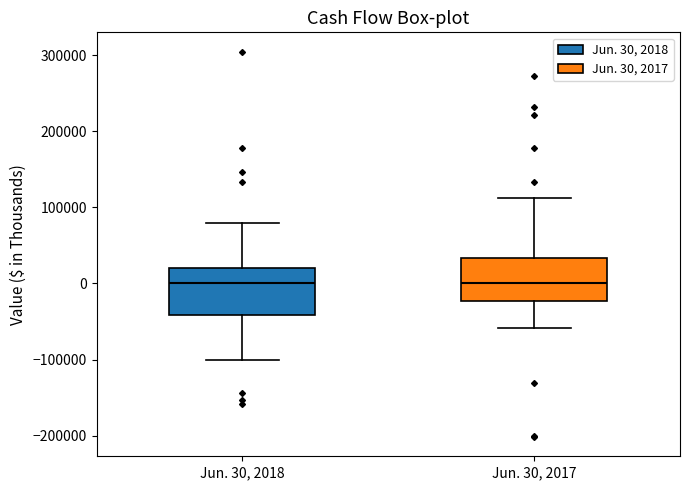

Reading left to right, transcribe this box plot: for each box, give where its median line is, the range the box spans, and where its two whiskers end, as read against the y-axis. The values are not printed on the chart, so give them approximately, as read against the axis.

Jun. 30, 2018: median 0, box -40000 to 20000, whiskers -100000 to 80000
Jun. 30, 2017: median 0, box -20000 to 30000, whiskers -60000 to 110000